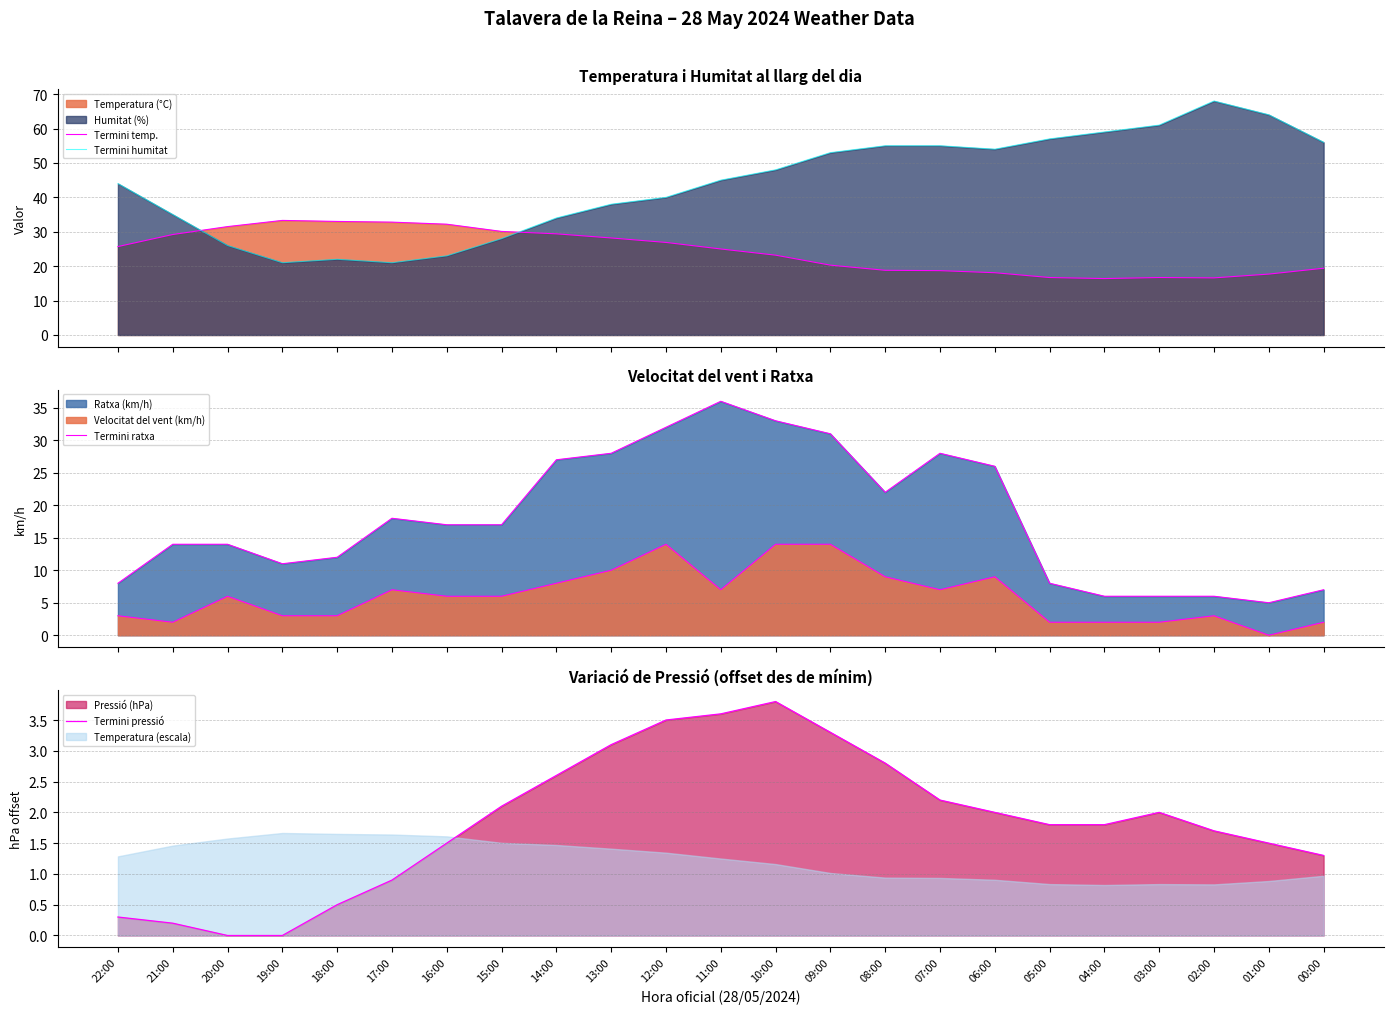

What value does the Termini ratxa series have at 11:00?

36.0